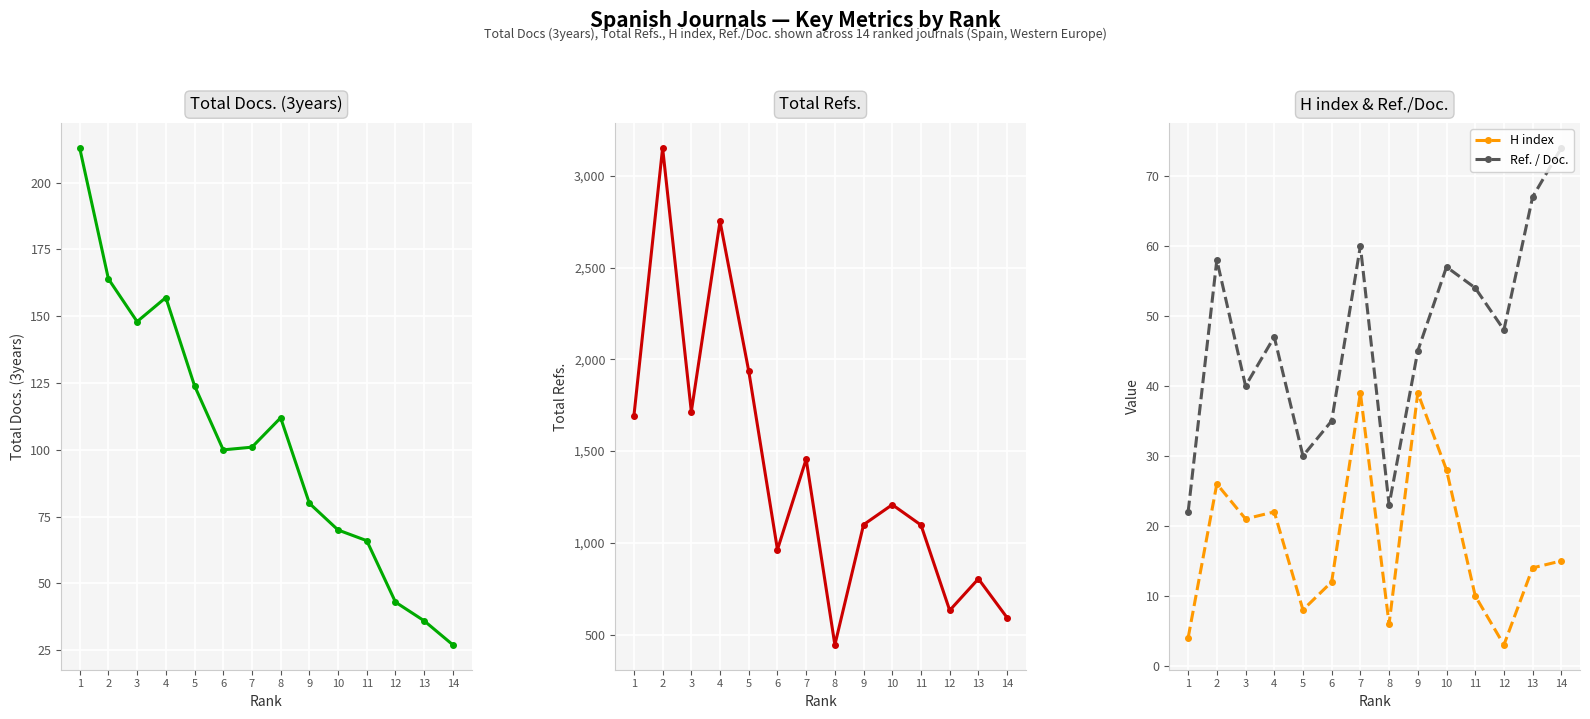

Rank the series at 13 from highest to lowest value.

Total Refs., Ref. / Doc., Total Docs. (3years), H index